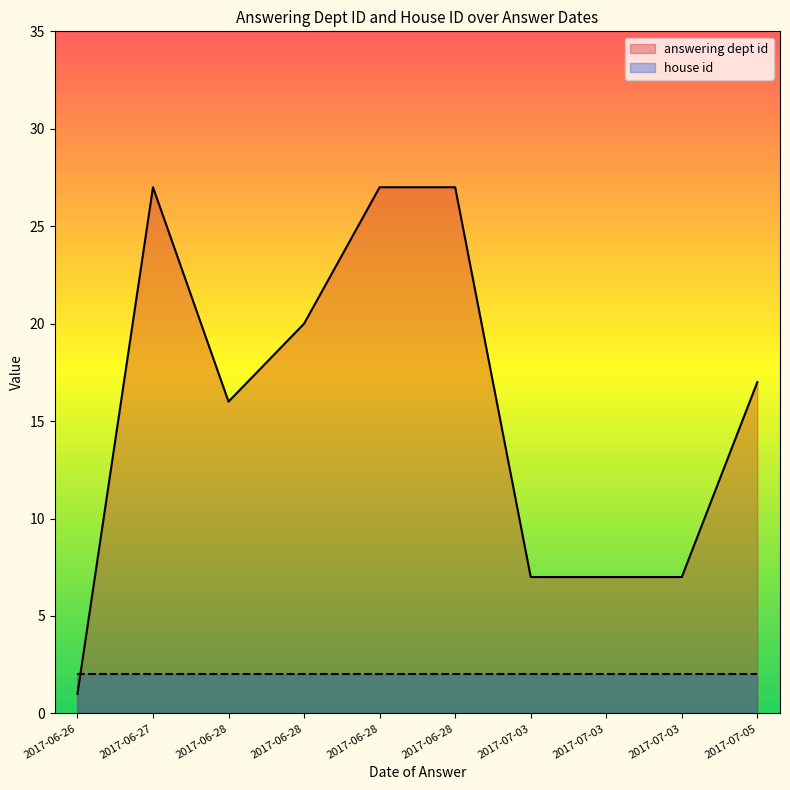

At how many categories does at least one series exceed 26?

3